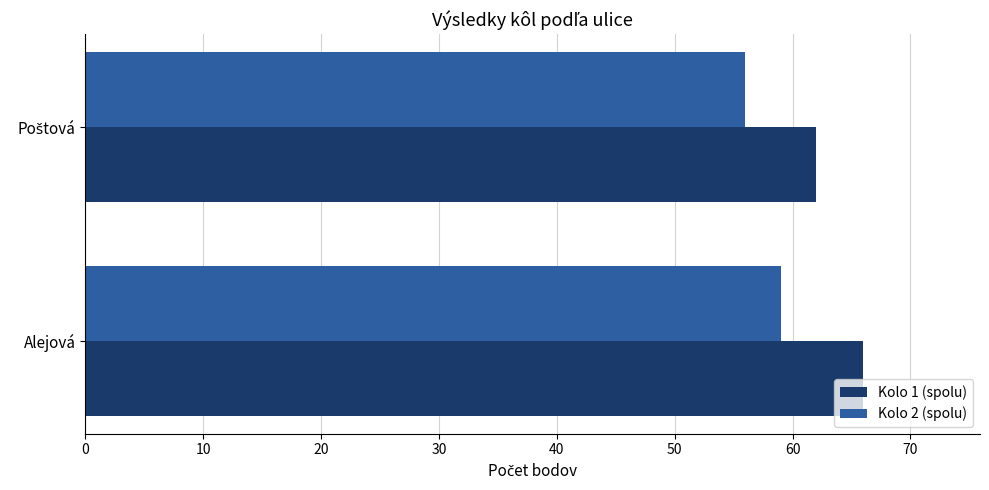

The value of Kolo 1 (spolu) at Alejová is 90. True or false?

False